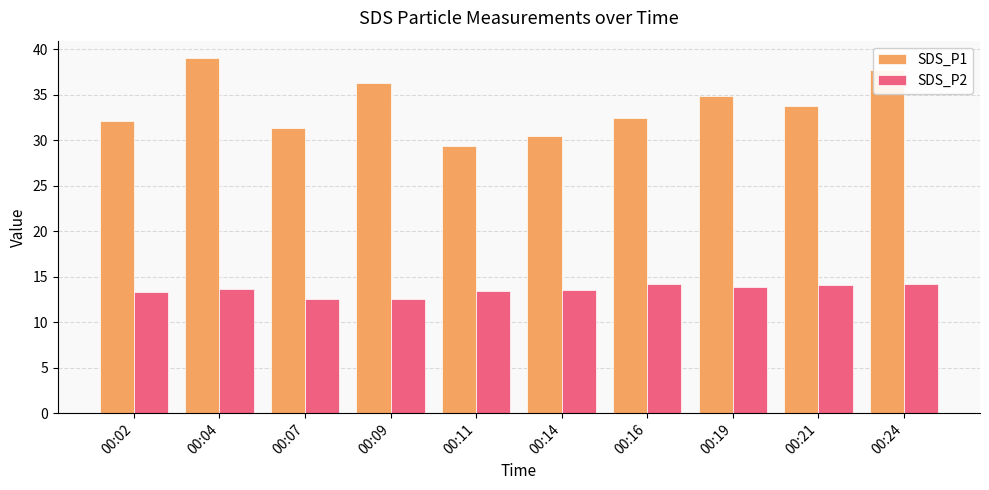

The SDS_P2 series shows 12.6 at 00:07. True or false?

True